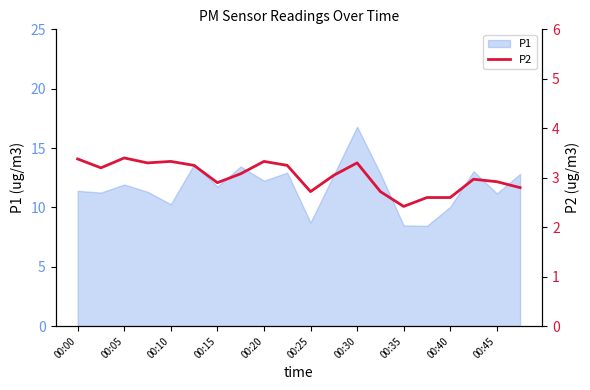

The value of P1 at 00:15 is 5.8. True or false?

False